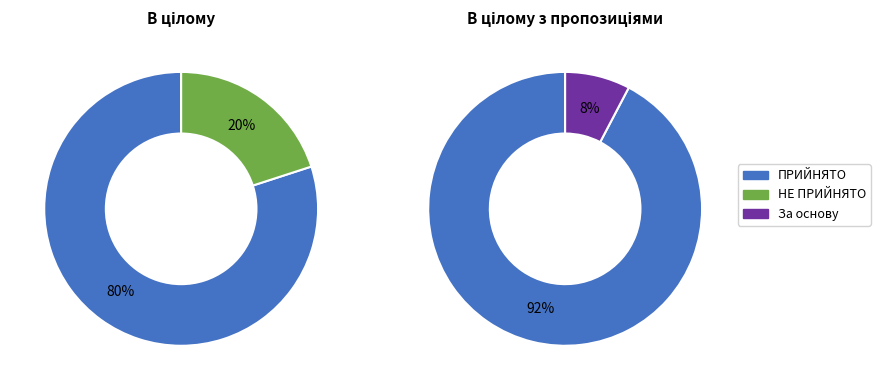

Do В цілому and В цілому з пропозиціями together represent more than half of the pie?

Yes